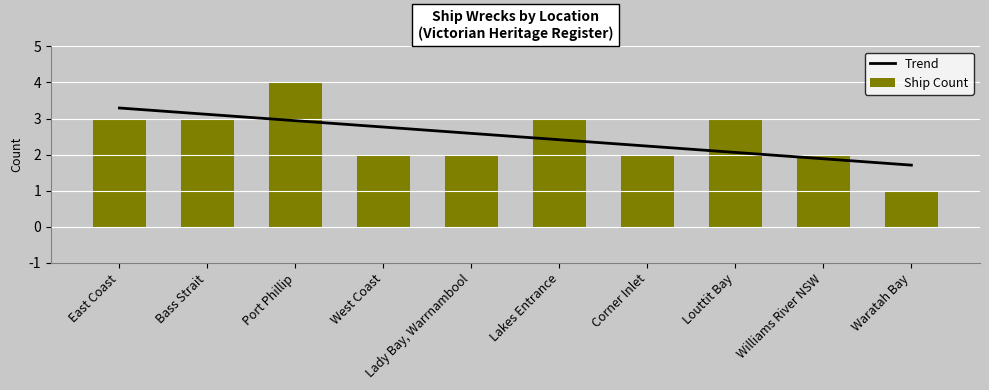

The value at Louttit Bay is 3. True or false?

True